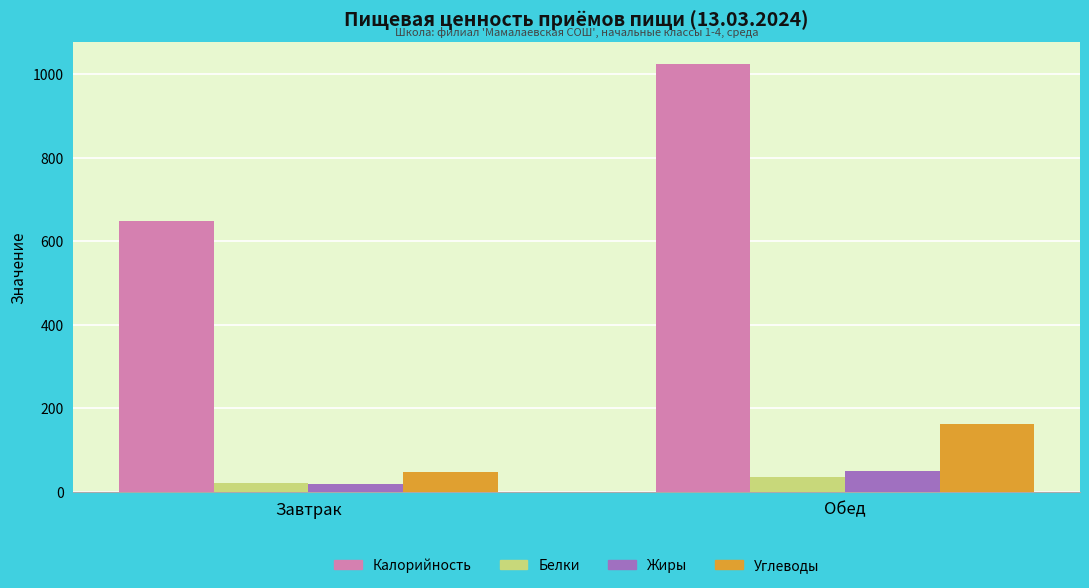

True or false: Калорийность has a value of 1026.0 at Обед.

True